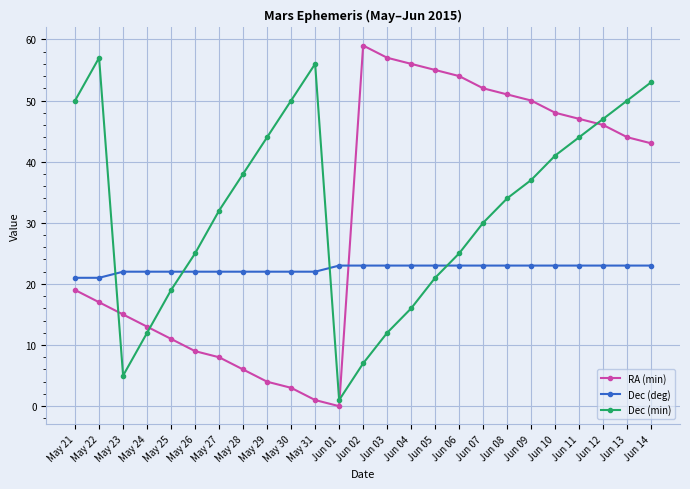

What are all the series names shown in the legend?

RA (min), Dec (deg), Dec (min)